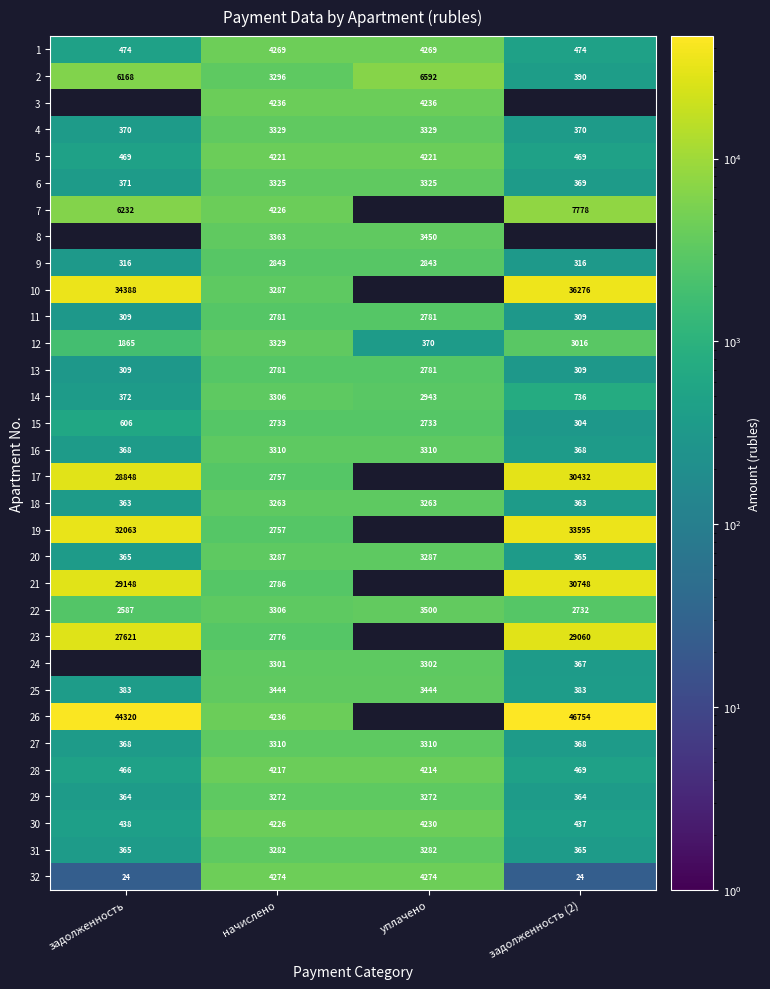

What is the difference between the highest and lowest values at уплачено?

6222.2